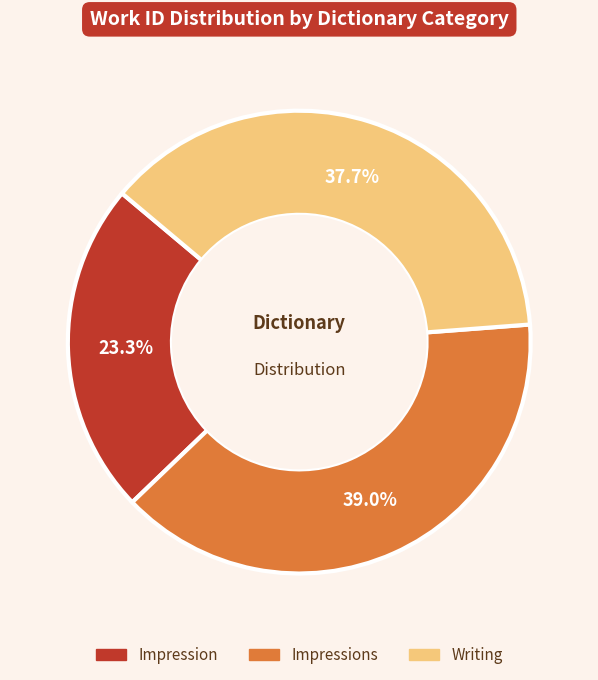

What is the smallest slice in the pie chart?

Impression